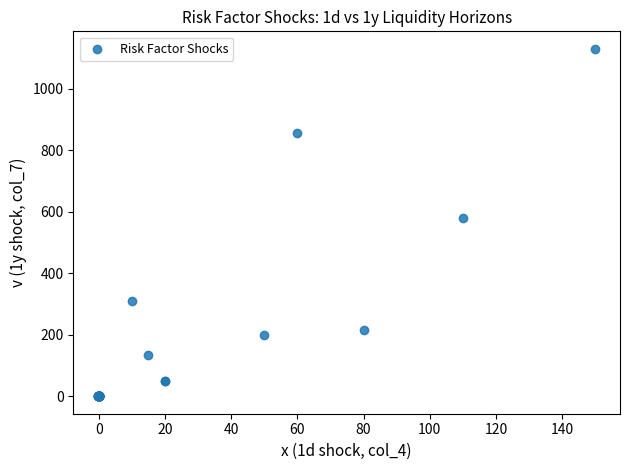

What Y value in the scatter plot is closest to 564?

580.0